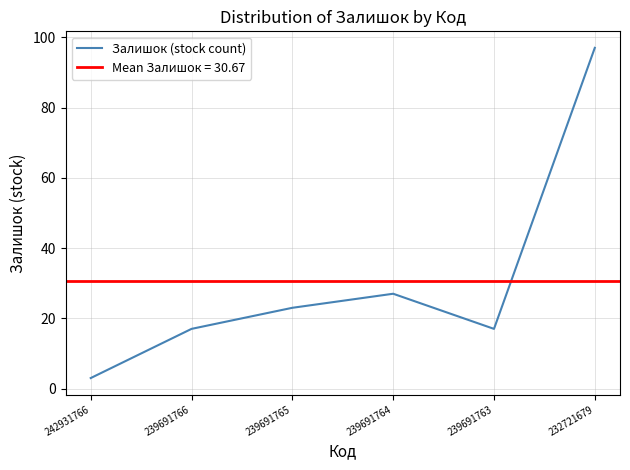

How many points are lower than both their immediate neighbors (excluding endpoints)?

1